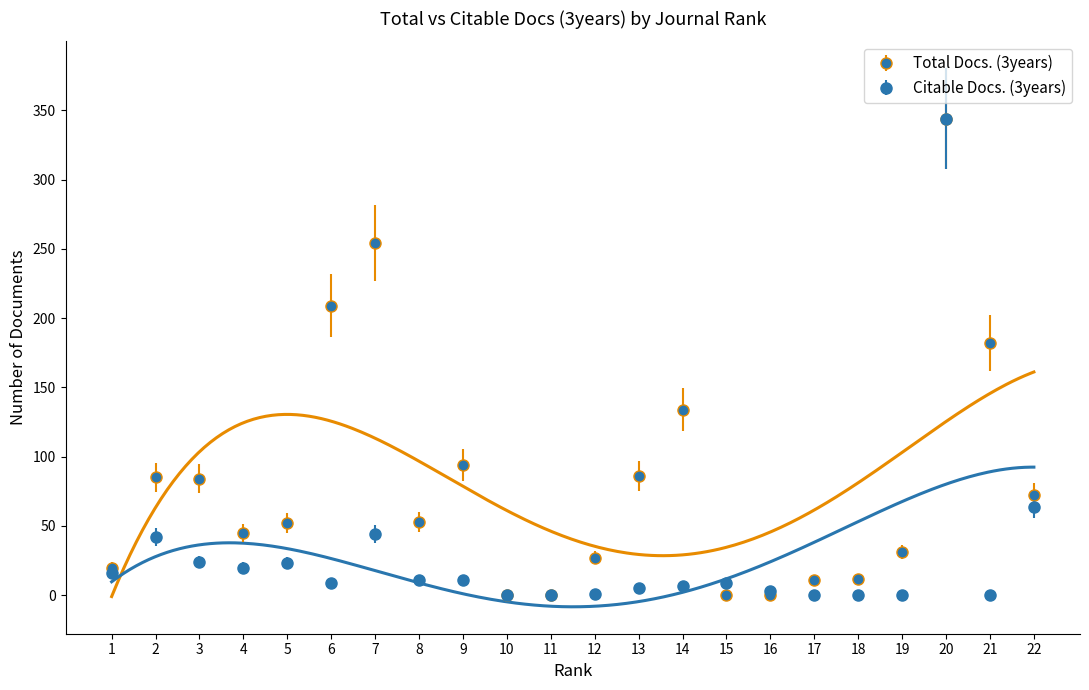

Is the value of Total Docs. (3years) at 2 greater than the value of Citable Docs. (3years) at 17?

Yes